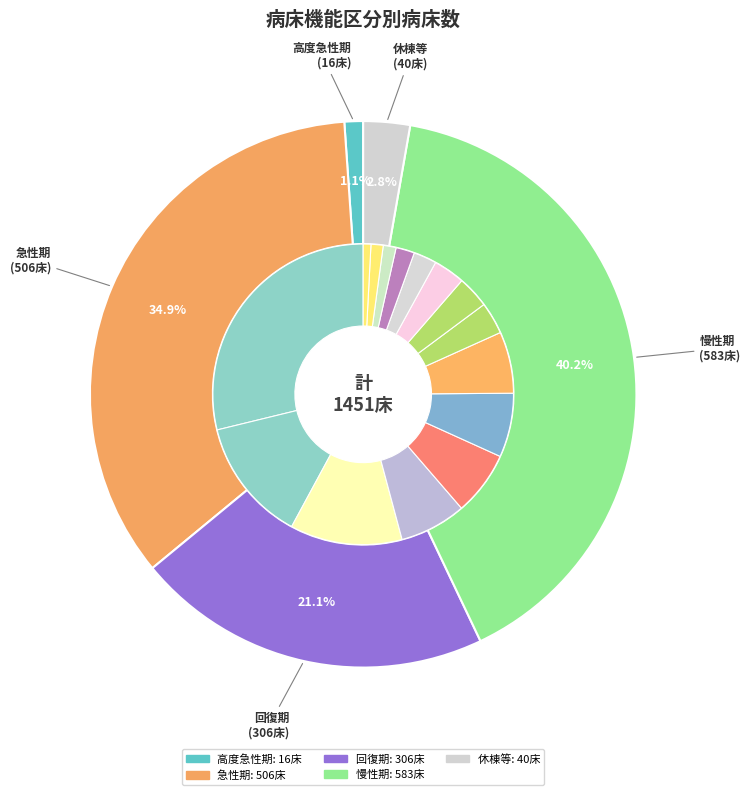

Is the sum of 回復期 and 慢性期 greater than half?

Yes